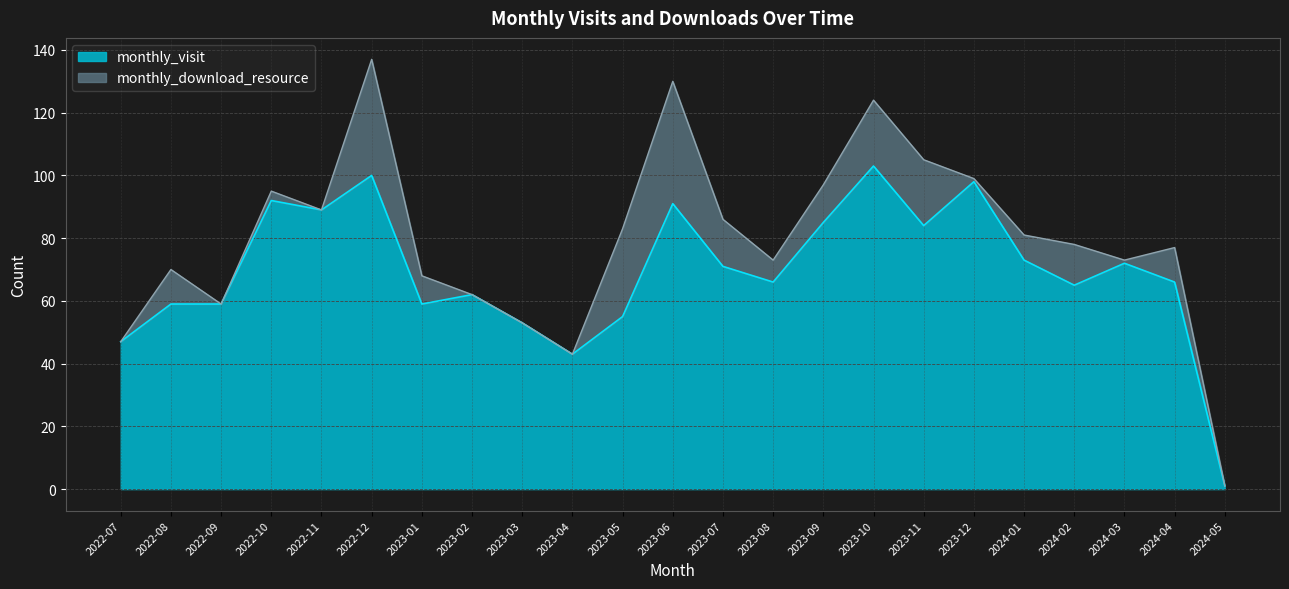

What is the difference between the values at 2023-11 and 2023-12?

14